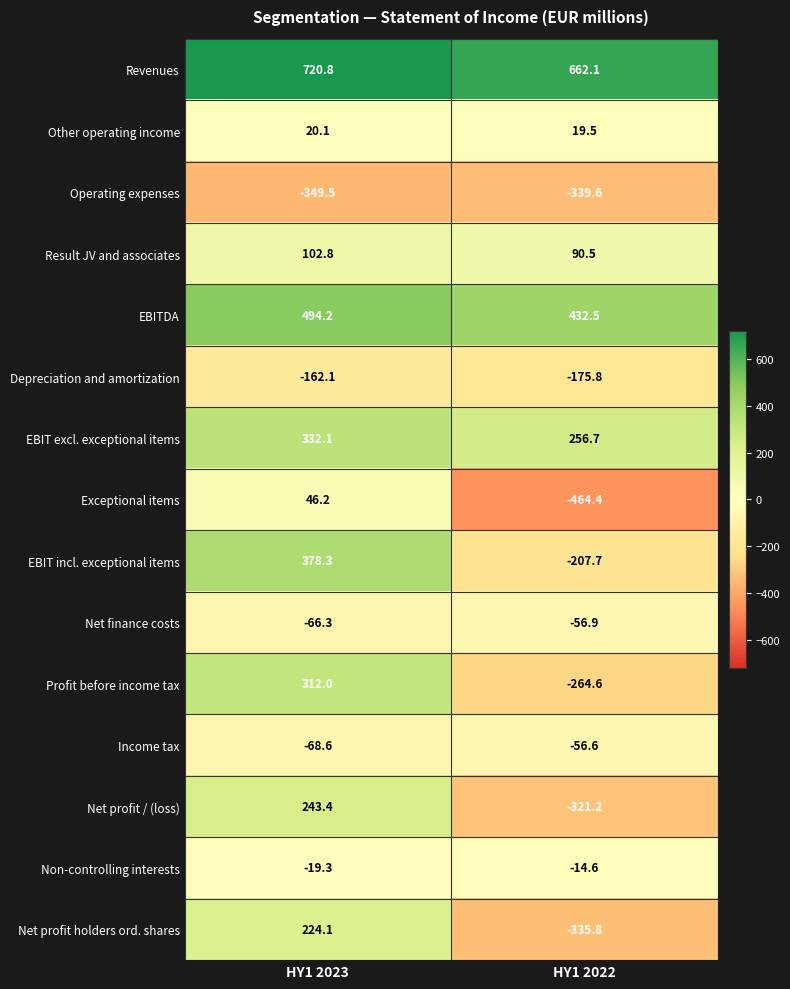

The Net finance costs series shows -66.3 at HY1 2023. True or false?

True